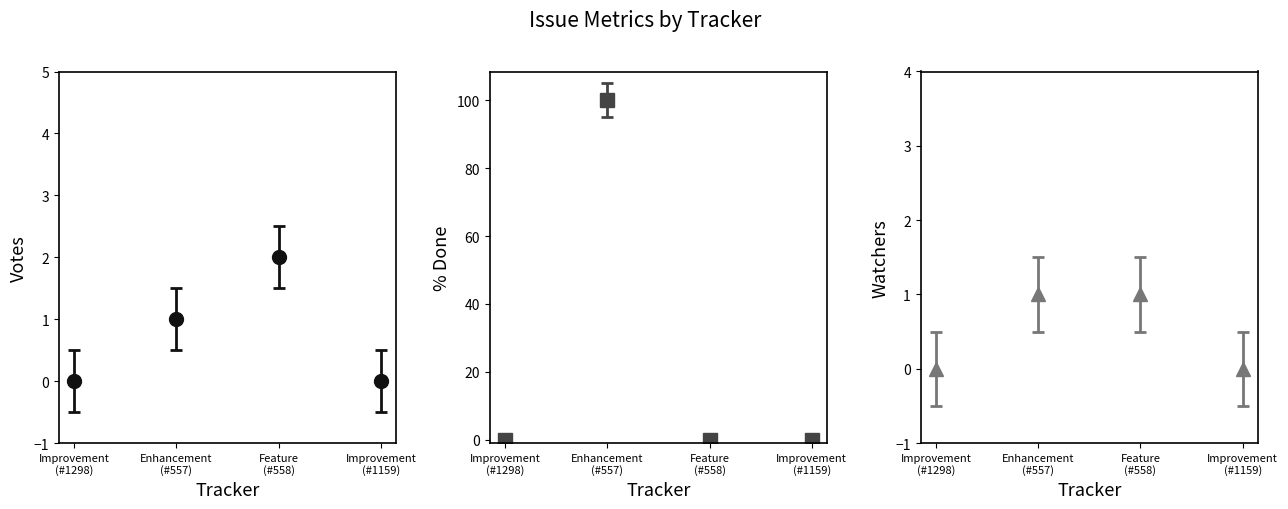

What is the spread (max minus min) of values at Enhancement?

99